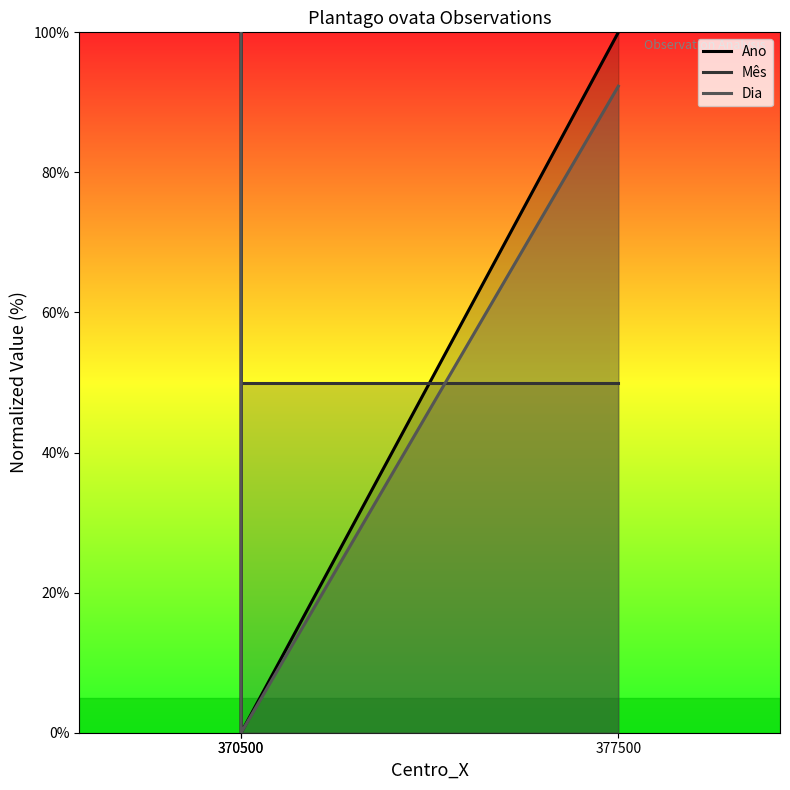

What is the difference between the Dia values at 370500 and 370500?

100.0